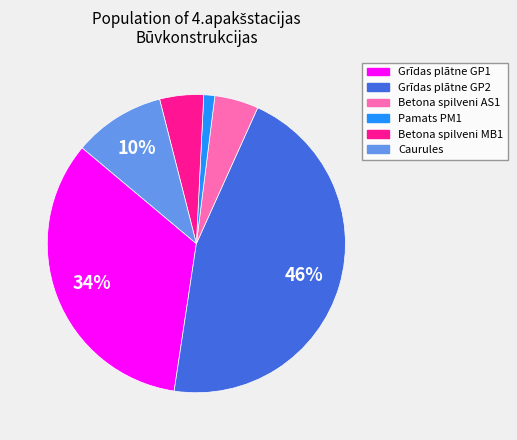

Which has a higher value, Caurules or Grīdas plātne GP2?

Grīdas plātne GP2